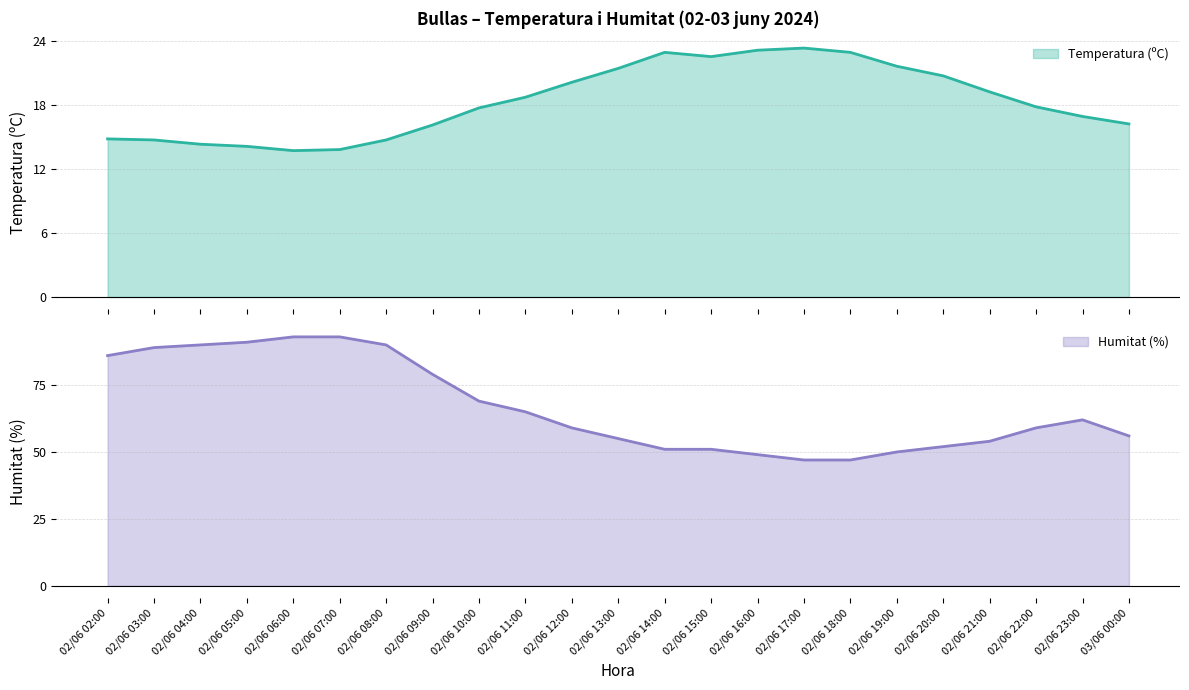

Does the chart have visible grid lines?

Yes